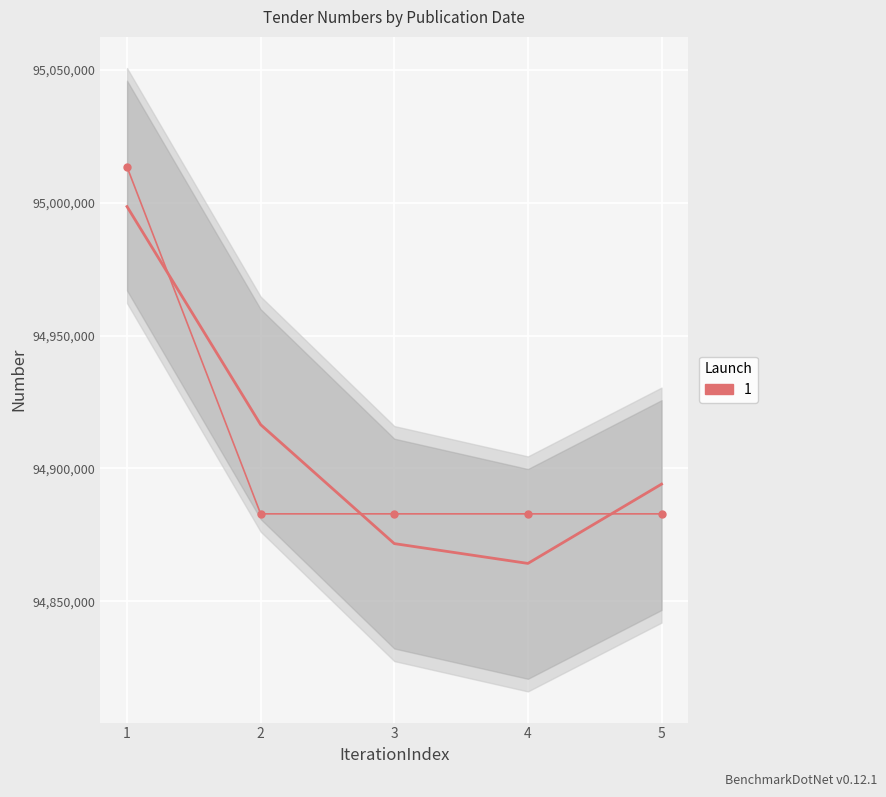

What is the ratio of the value at 4 to the value at 2?

1.0